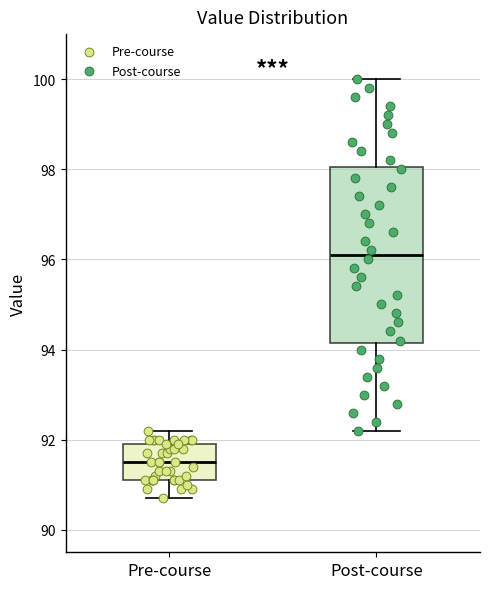

Reading left to right, read every box against the y-axis: the position of its median line, the range the box covers, and the ends of its whiskers. The values are not printed on the chart, so give them approximately, as read against the axis.

Pre-course: median 91.6, box 91.2 to 92.0, whiskers 90.8 to 92.2
Post-course: median 96.2, box 94.2 to 98.0, whiskers 92.2 to 100.0